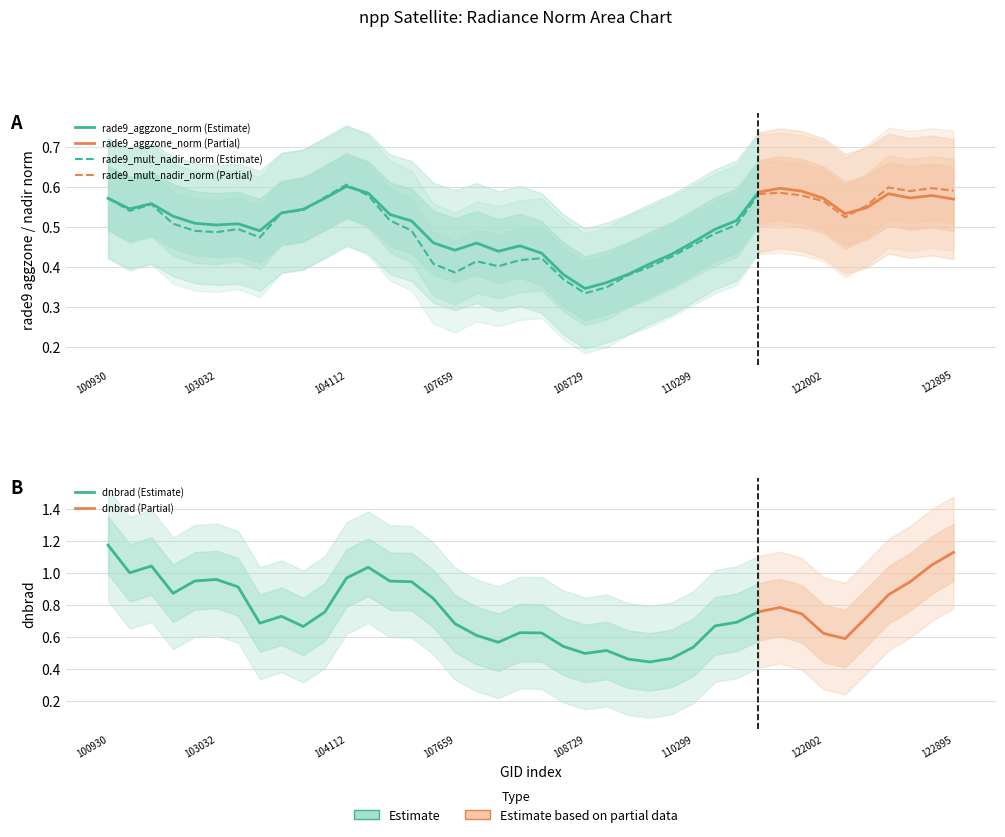

True or false: rade9_aggzone_norm and rade9_mult_nadir_norm intersect in this chart.

True